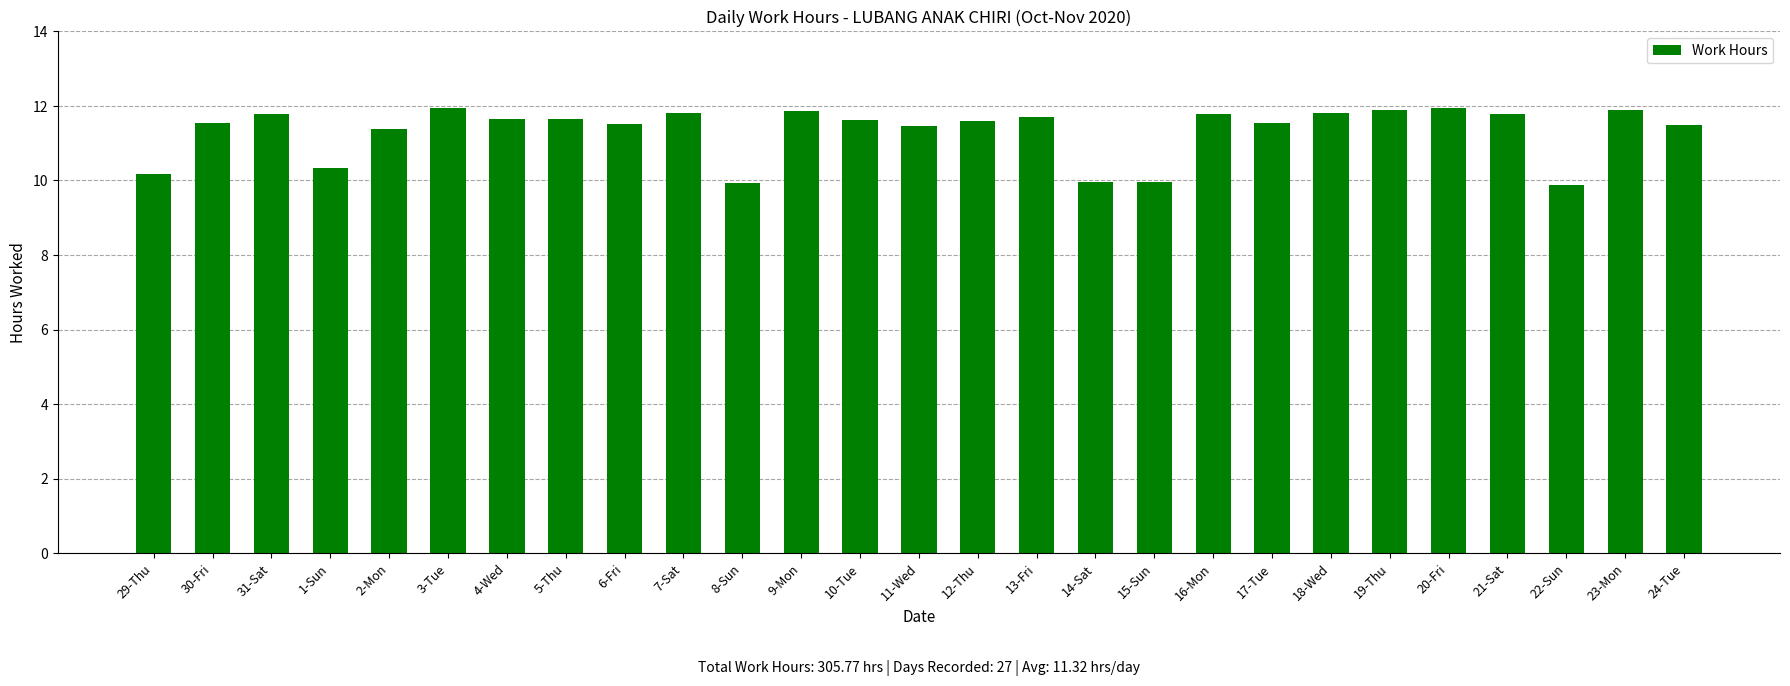

What is the difference between the maximum and minimum values?

2.1